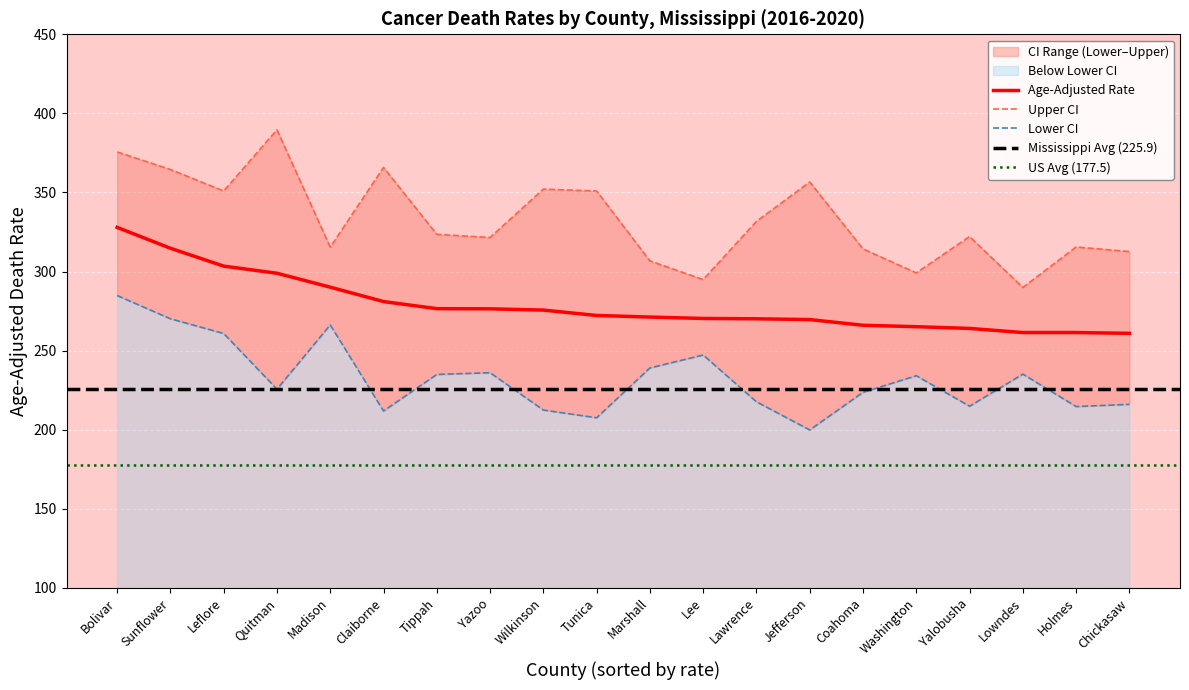

True or false: Age-Adjusted Rate and Upper CI cross at least once.

False